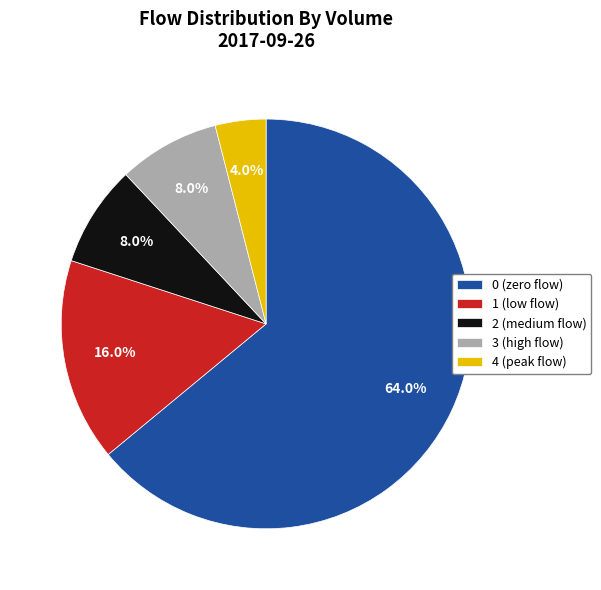

How many slices are in this pie chart?

5